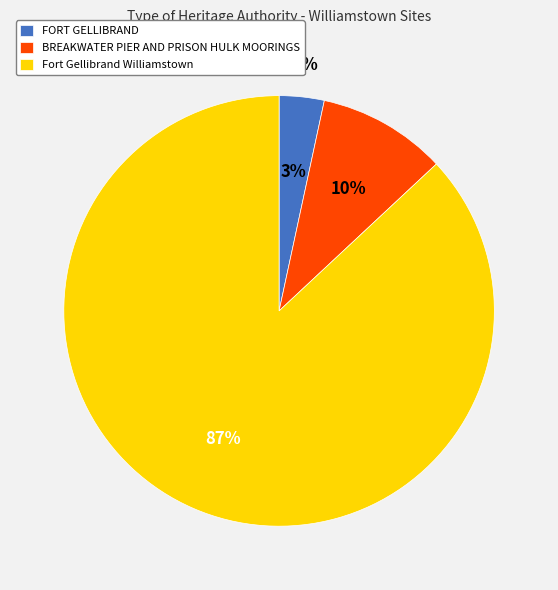

To the nearest percent, what portion does FORT GELLIBRAND represent?

3%